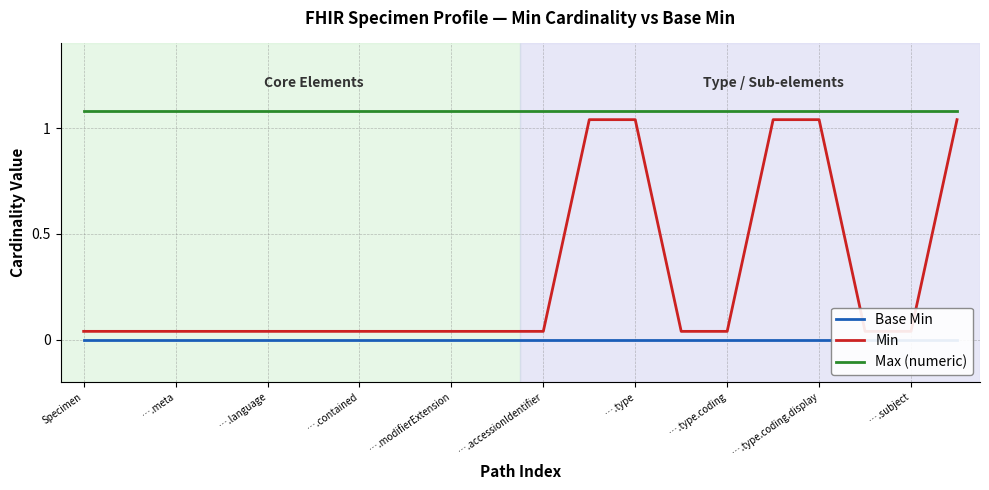

Which series has the largest total across all categories?

Max (numeric)